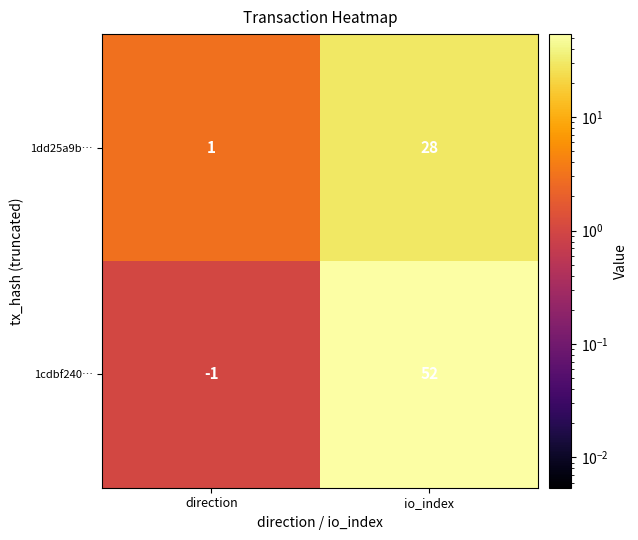

The 1cdbf240… series shows 17 at io_index. True or false?

False